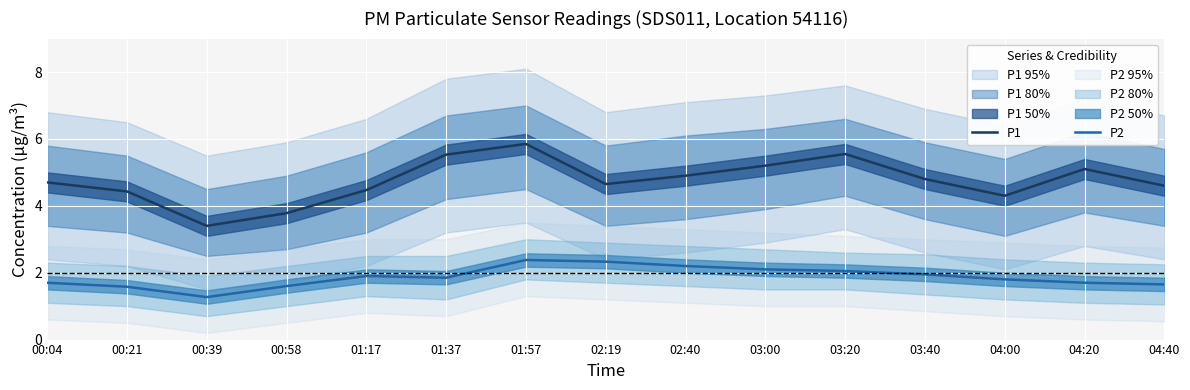

Rank the series at 04:00 from lowest to highest value.

P2, P1